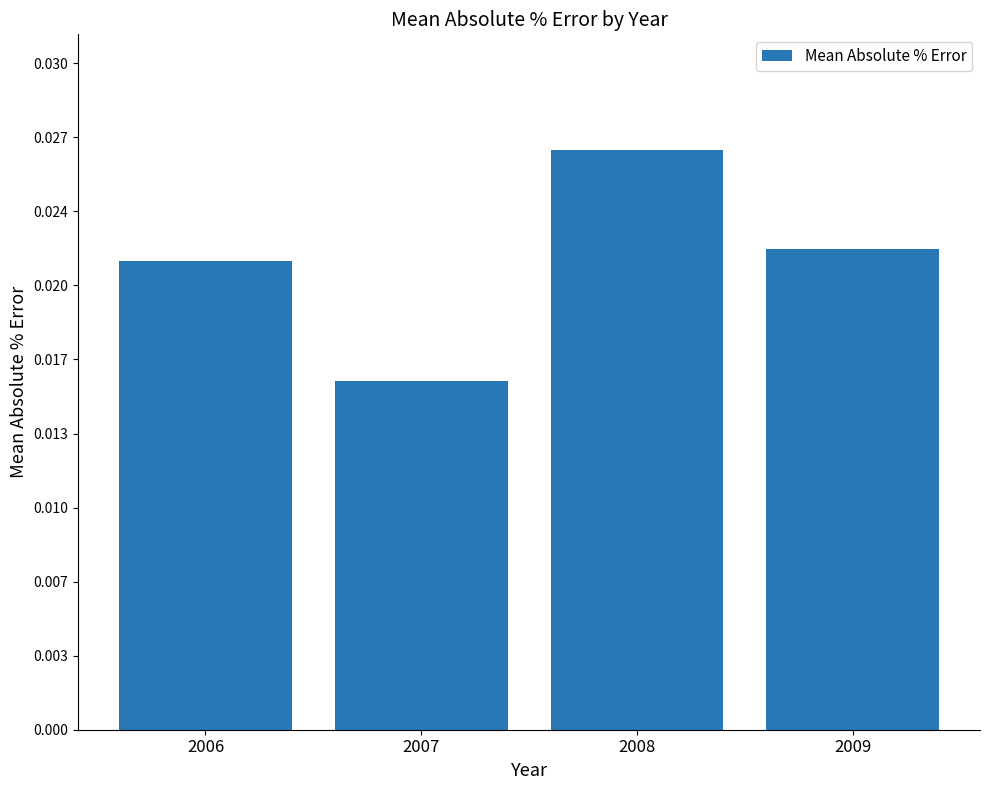

True or false: the data shows 0.0 at 2008.

False